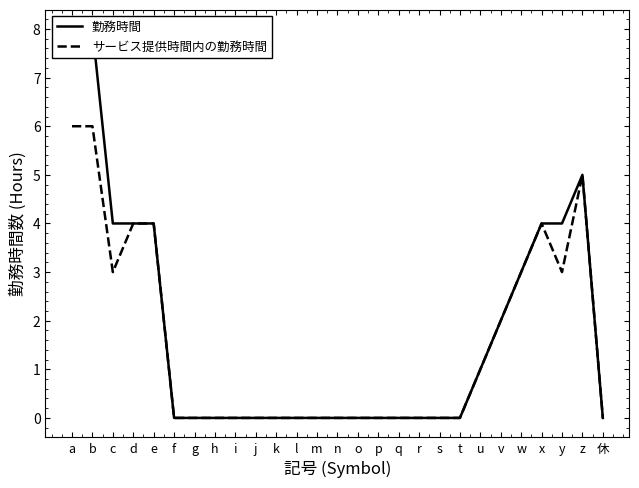

List the series in order of their overall mean, lowest first.

サービス提供時間内の勤務時間, 勤務時間